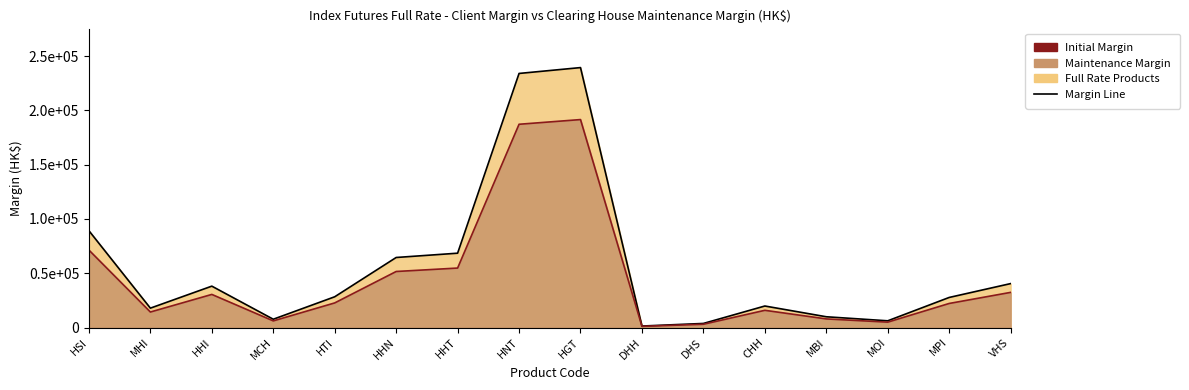

The Maintenance Margin series shows 15842 at CHH. True or false?

True